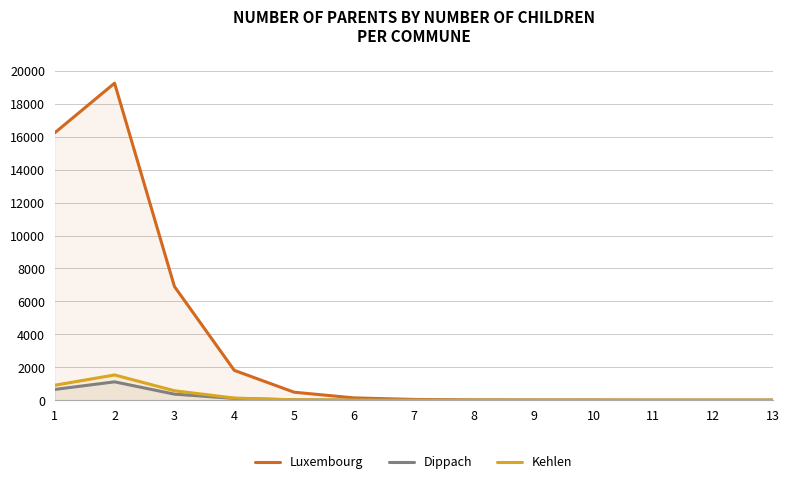

Where is the first local minimum for Luxembourg?

9